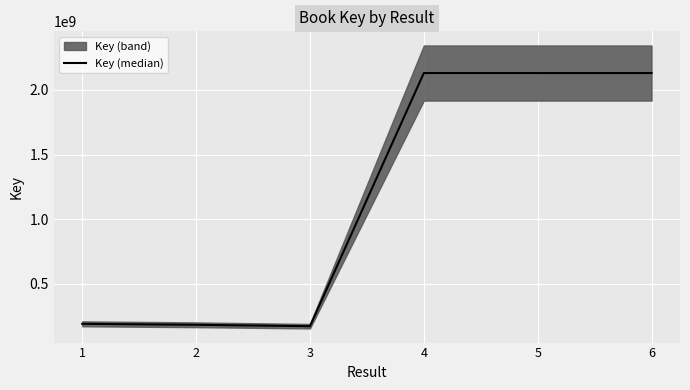

What value does the data have at 5?

2129710856